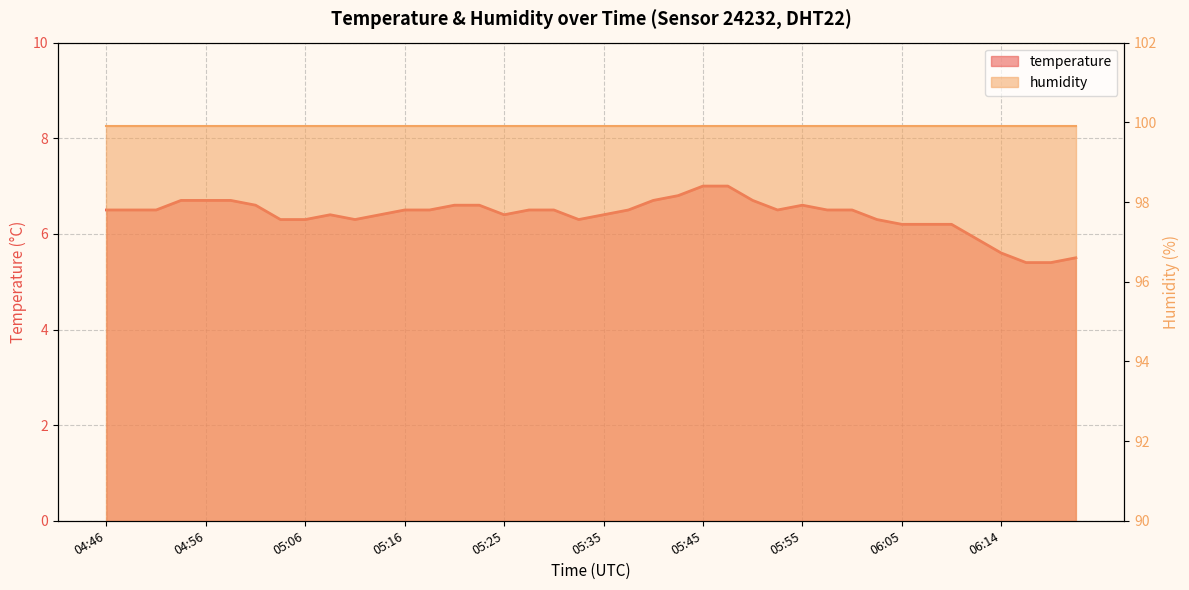

Does the chart display data point markers on the line(s)?

No